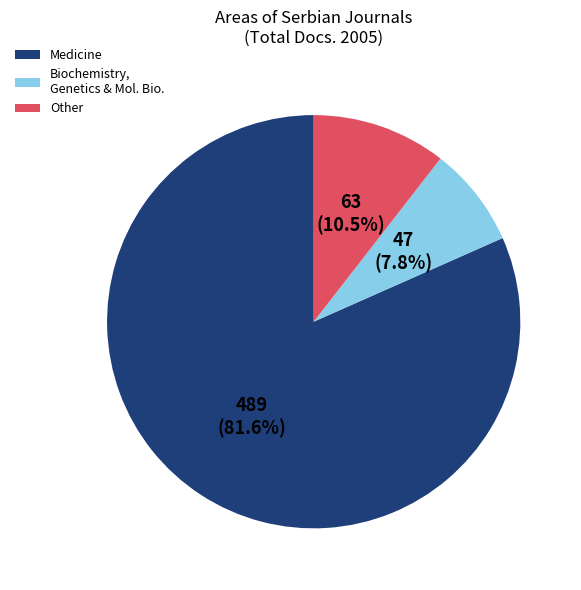

Rank the categories by value from lowest to highest.

Biochemistry, Genetics & Mol. Bio., Other, Medicine